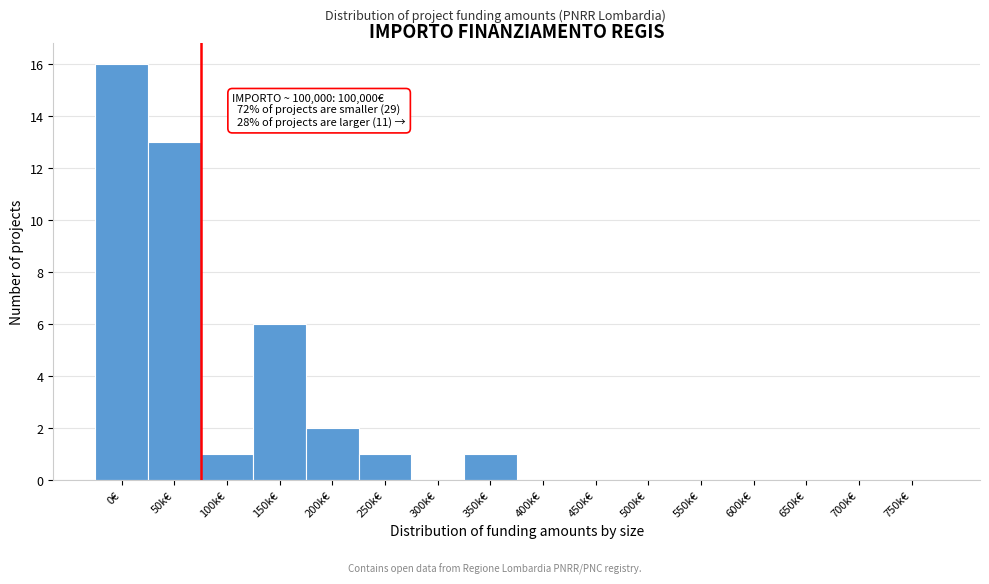

Reading right to left, what are all the values shown in this chart?

750k€=0	700k€=0	650k€=0	600k€=0	550k€=0	500k€=0	450k€=0	400k€=0	350k€=1	300k€=0	250k€=1	200k€=2	150k€=6	100k€=1	50k€=13	0€=16